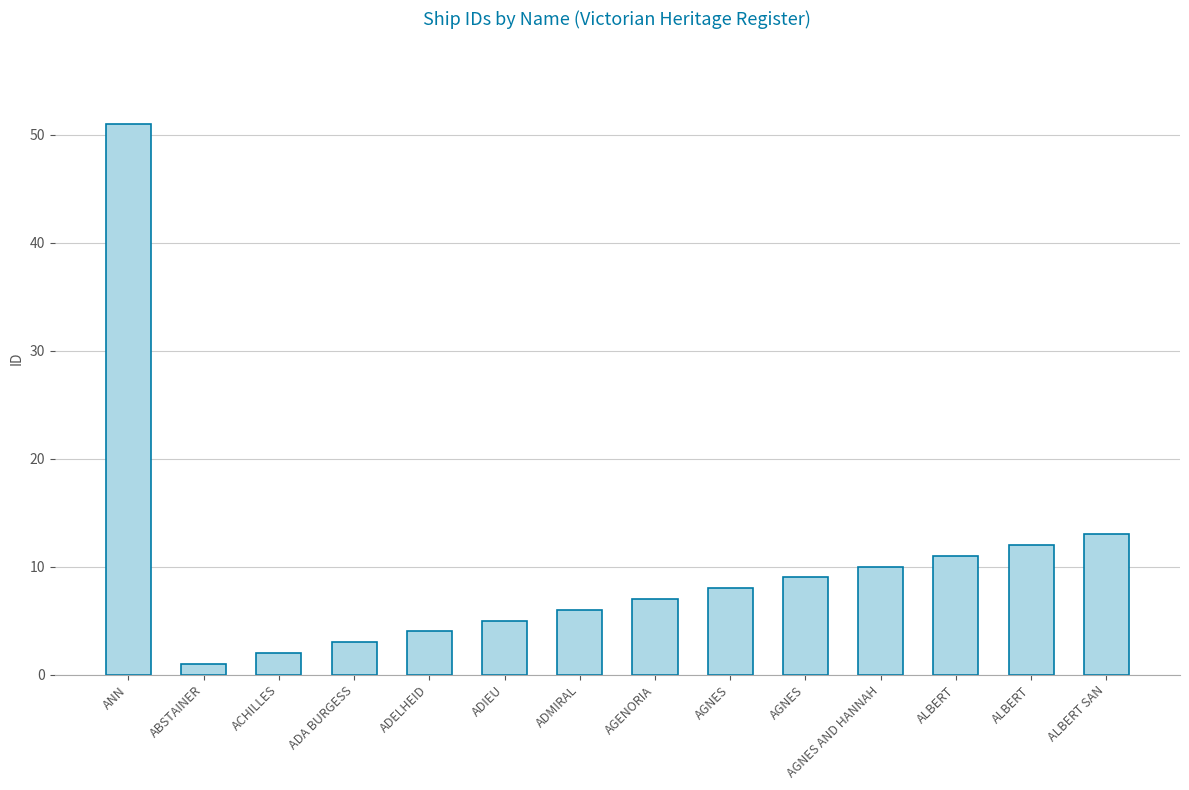

Does the chart contain any negative values?

No